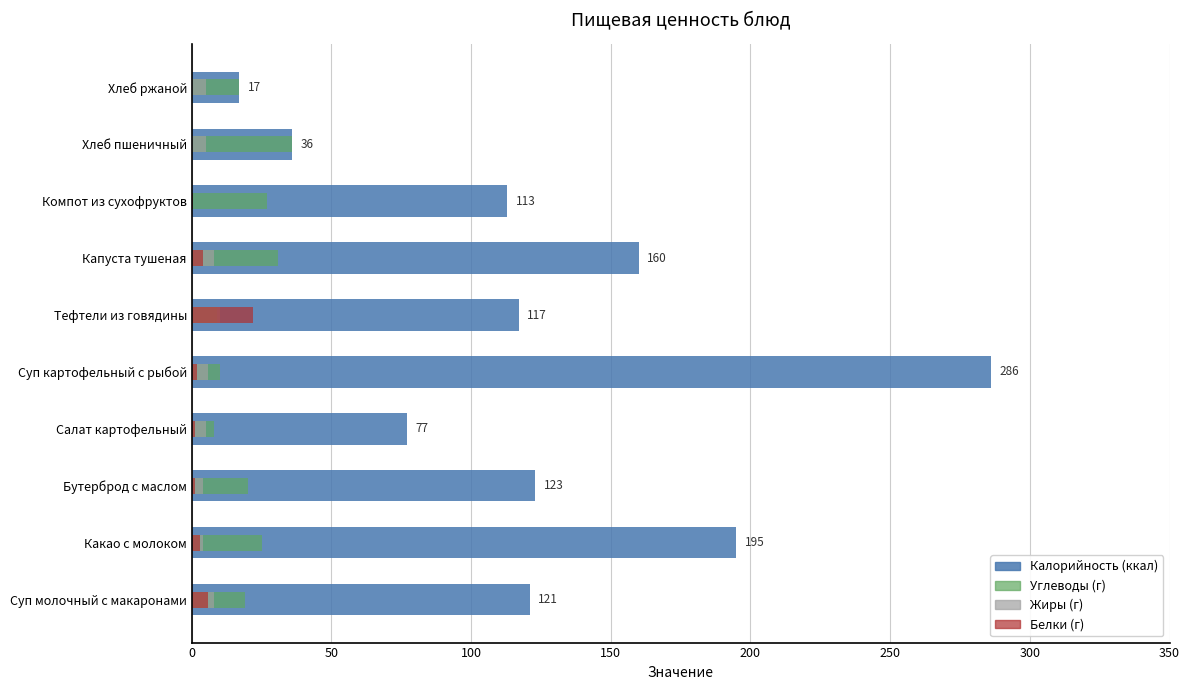

Count the Калорийность values in the range 77 to 160.

6